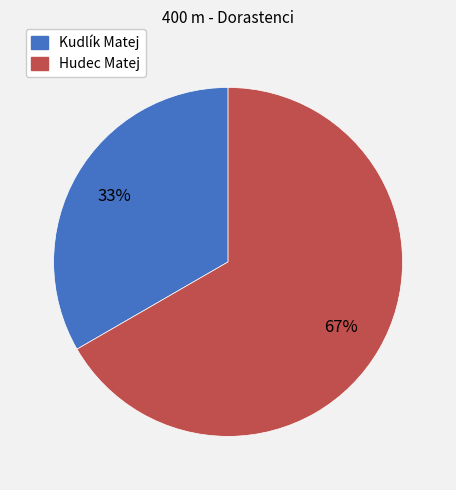

Which category has the biggest portion of the pie?

Hudec Matej